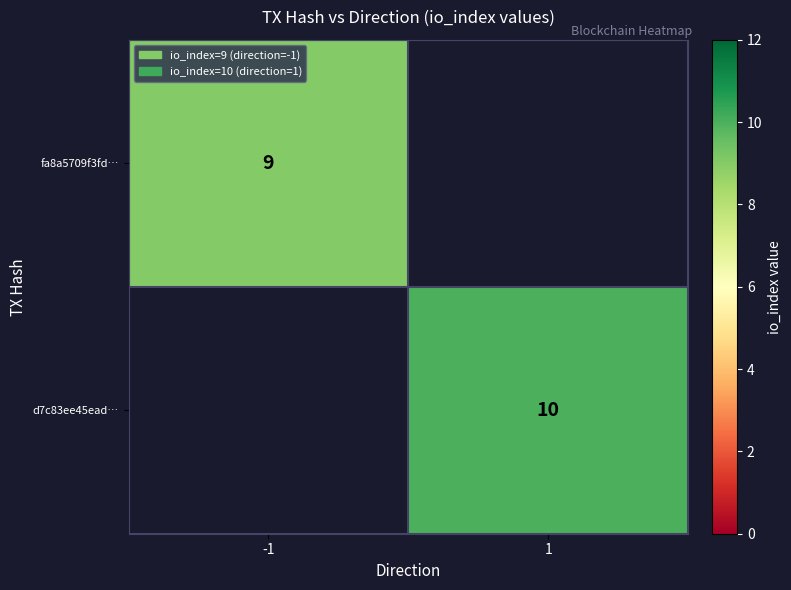

True or false: fa8a5709f3fd… has a value of 9 at -1.

True